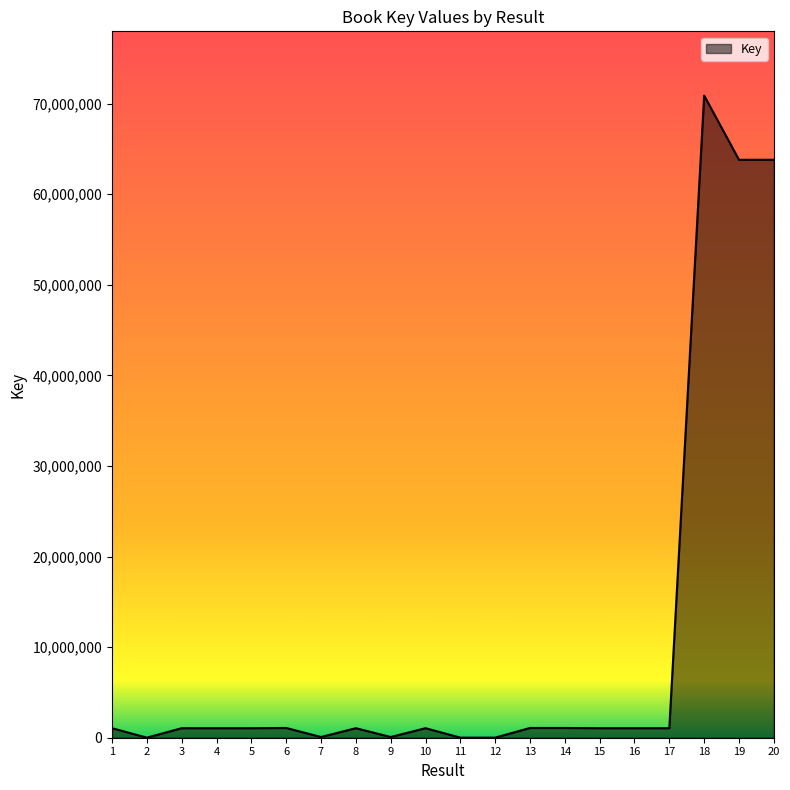

Does the chart have visible grid lines?

No